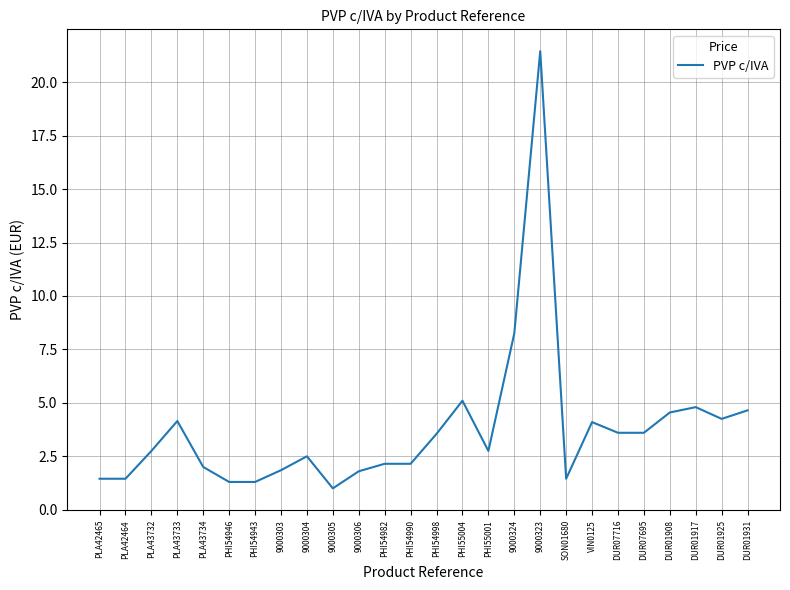

What is the minimum value shown in the chart?

1.0